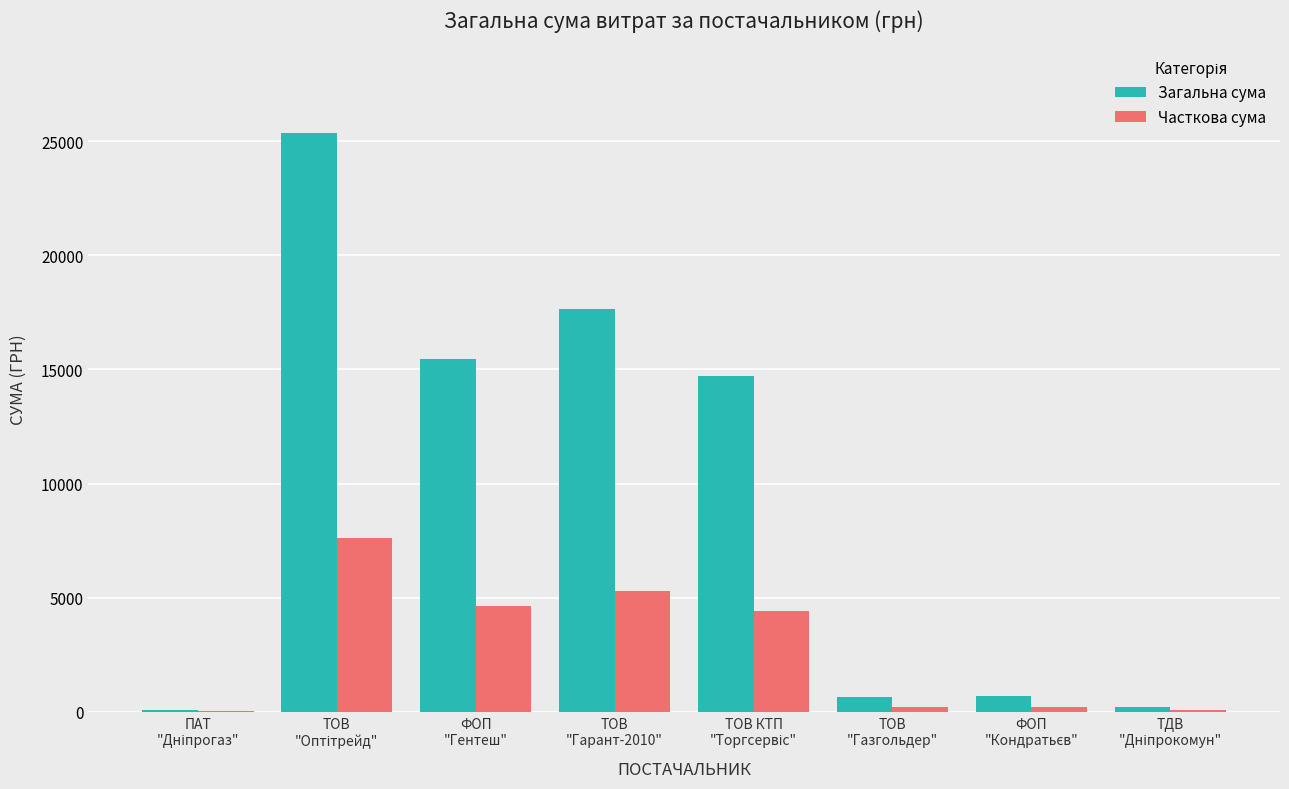

Which series has the largest total across all categories?

Загальна сума